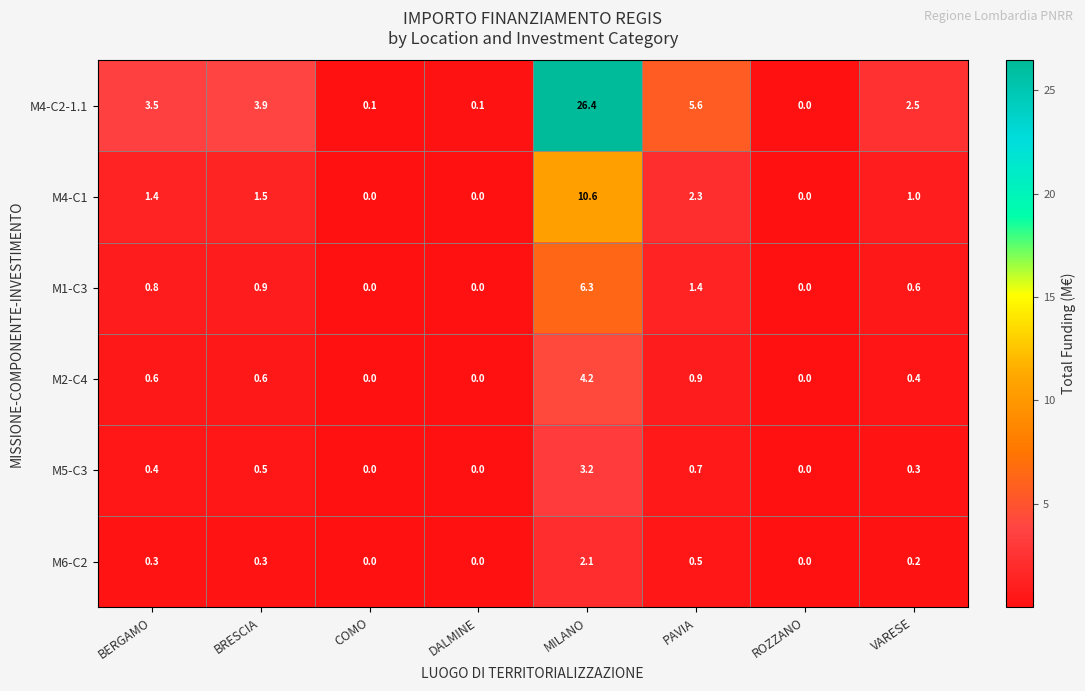

Where is M5-C3 nearest to the value 1?

PAVIA